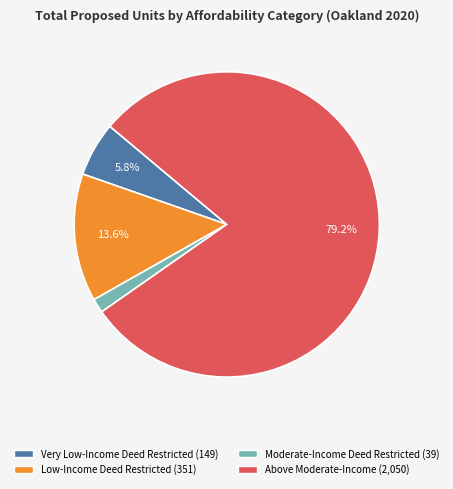

Do Moderate-Income Deed Restricted and Low-Income Deed Restricted together represent more than half of the pie?

No